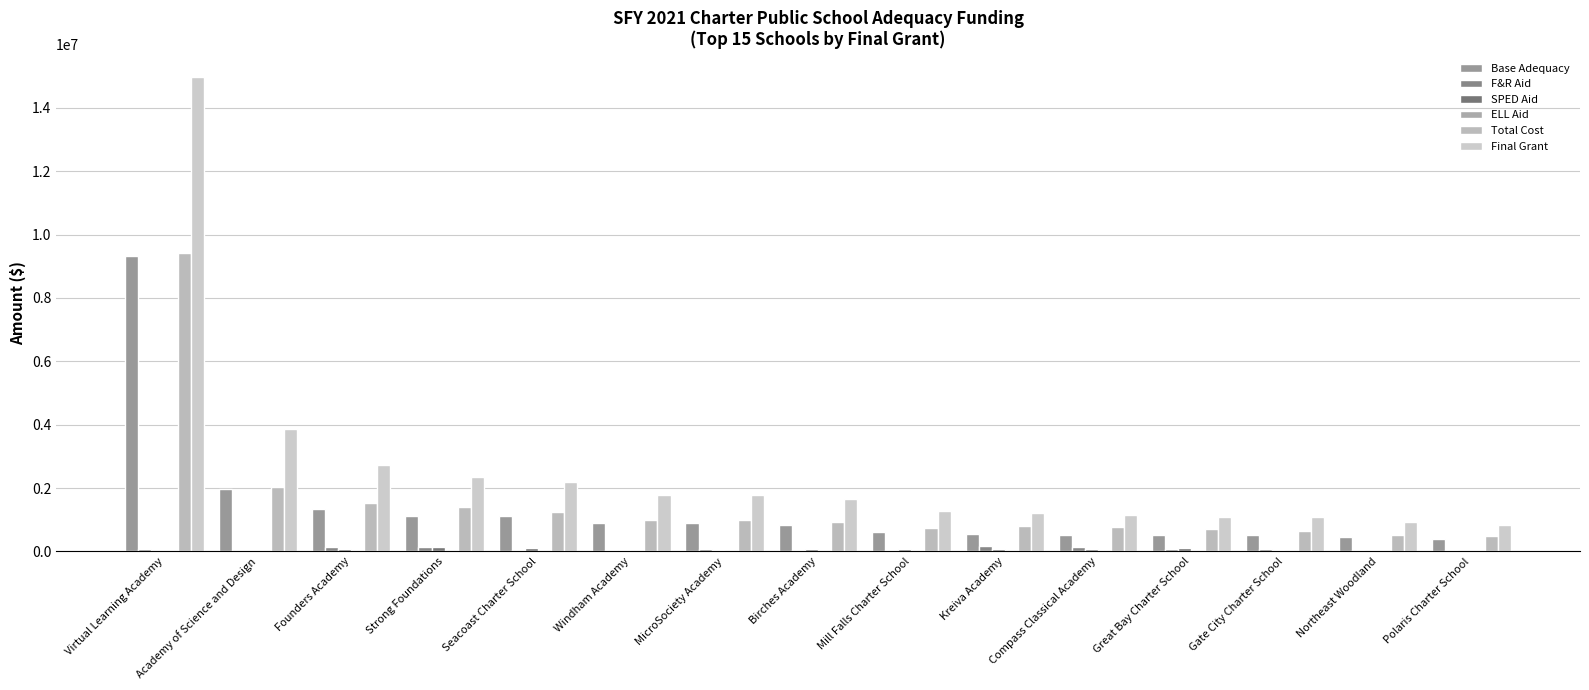

What is the label of the 9th bar from the right?

MicroSociety Academy